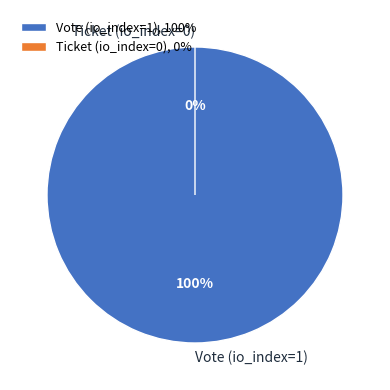

To the nearest percent, what is the combined percentage of Vote (io_index=1) and Ticket (io_index=0)?

100%